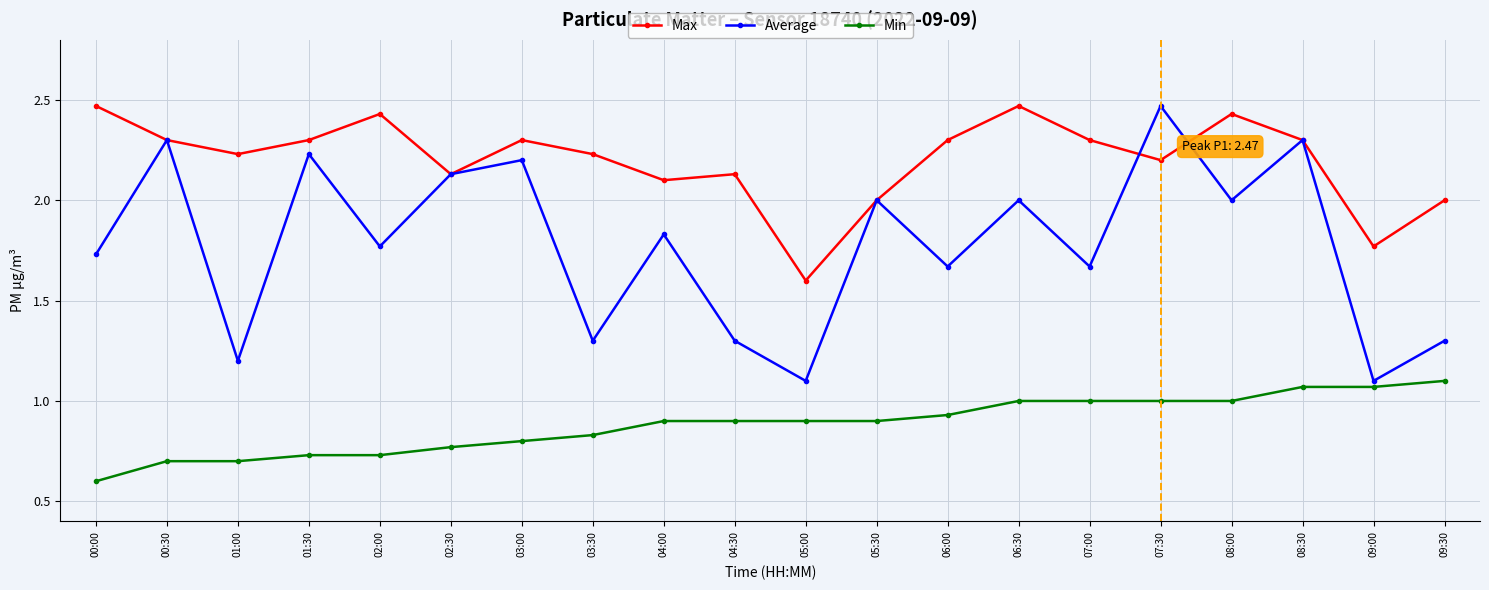

What is the total value across all series at 00:00?

4.8